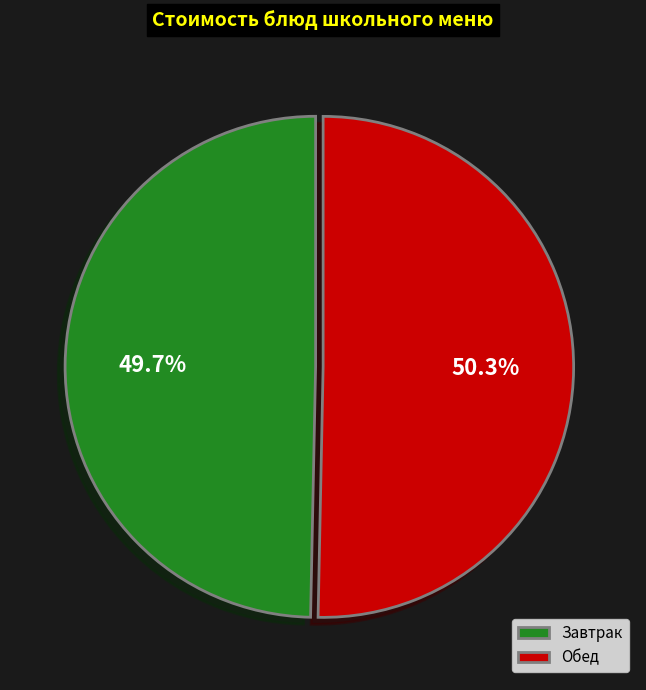

What is the total percentage of Обед and Завтрак?

100.0%